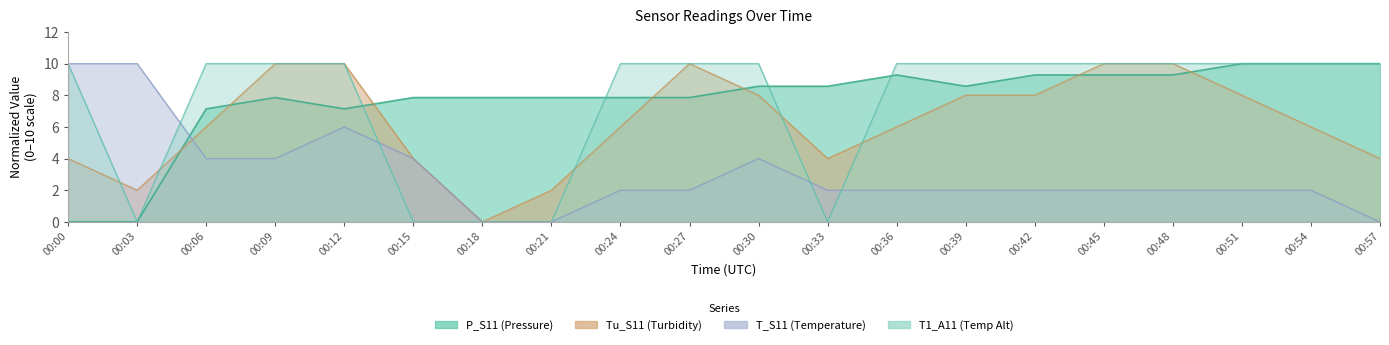

At which label is P_S11 closest to 5?

00:06